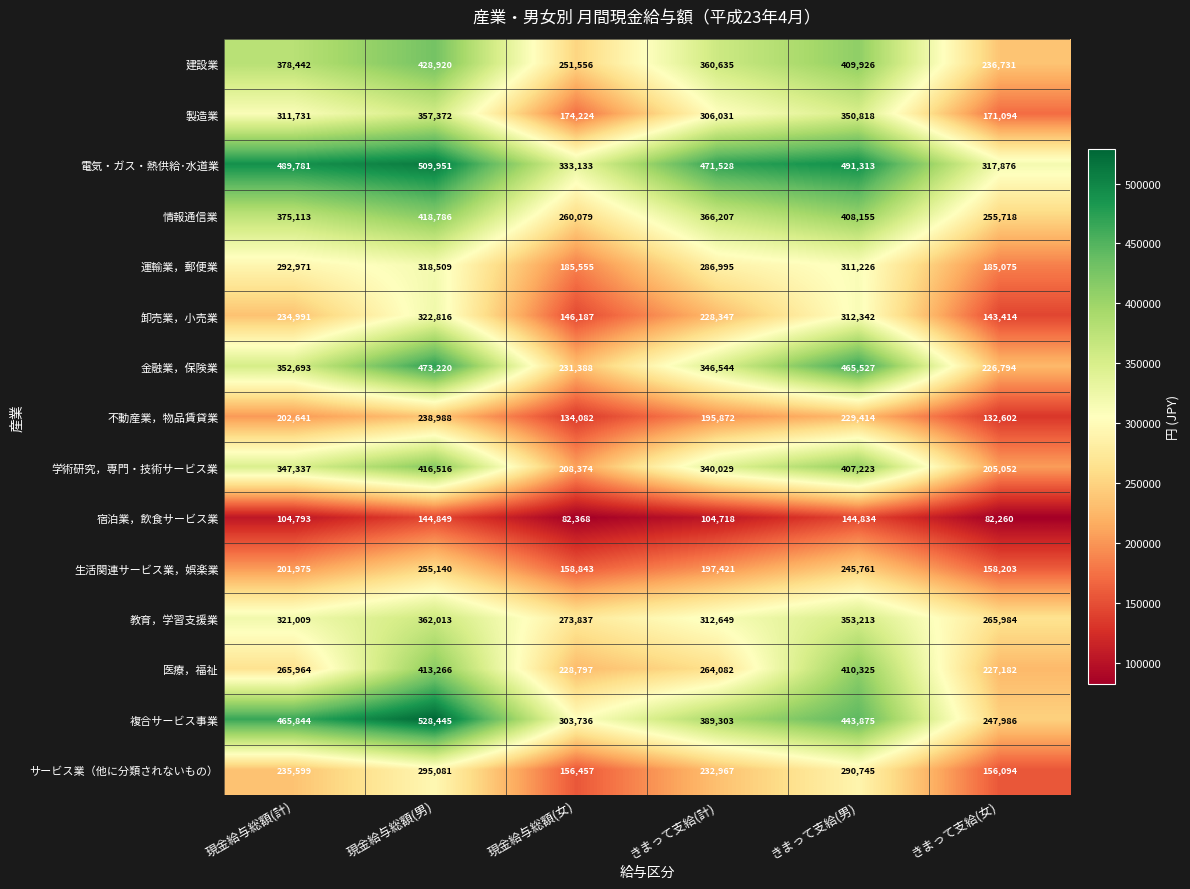

What is the difference between the 医療，福祉 values at 現金給与総額(男) and きまって支給(計)?

149184